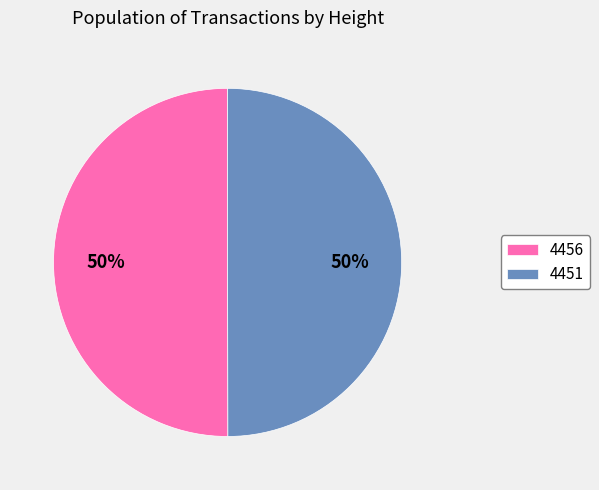

To the nearest percent, what is the average slice percentage?

50%